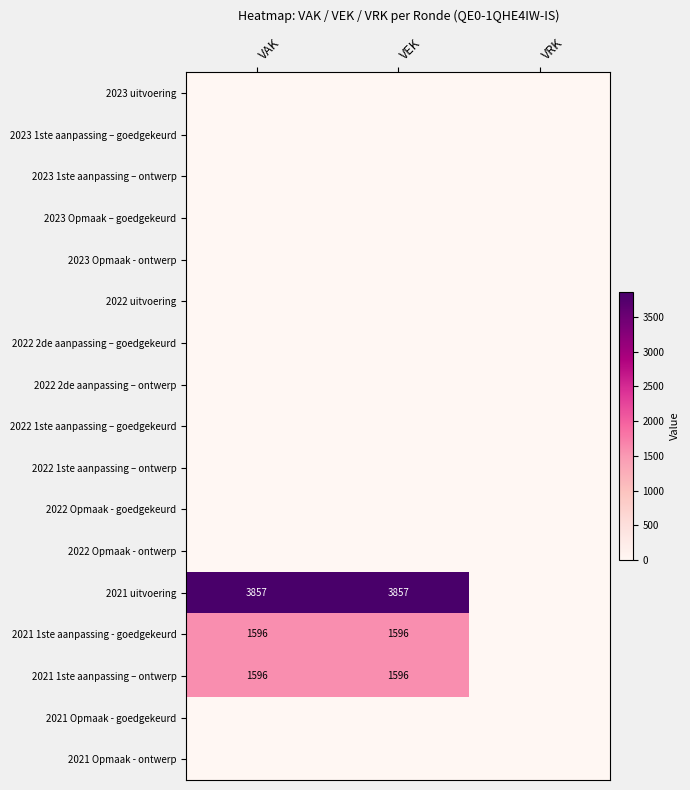

At which category is the sum across all series the highest?

VAK